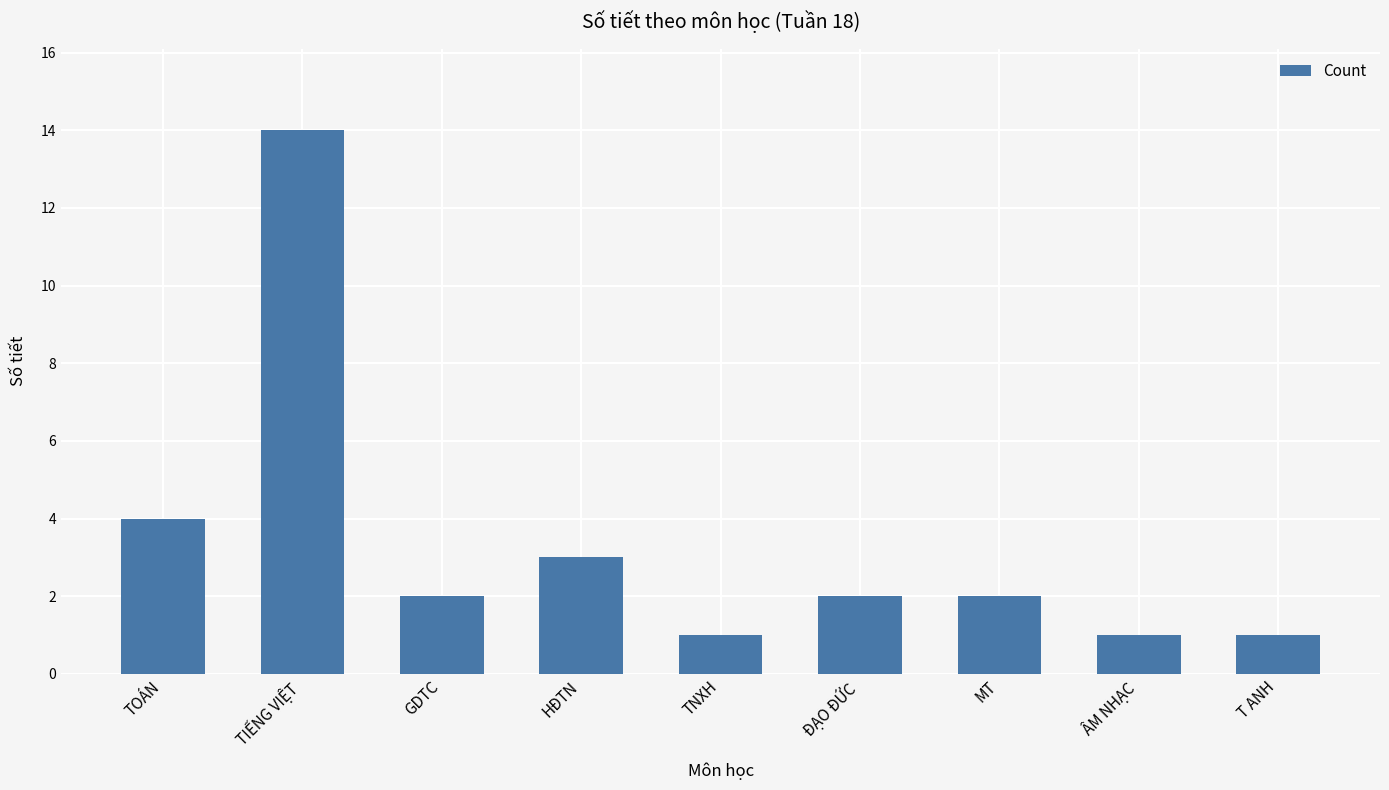

Does the chart contain any negative values?

No